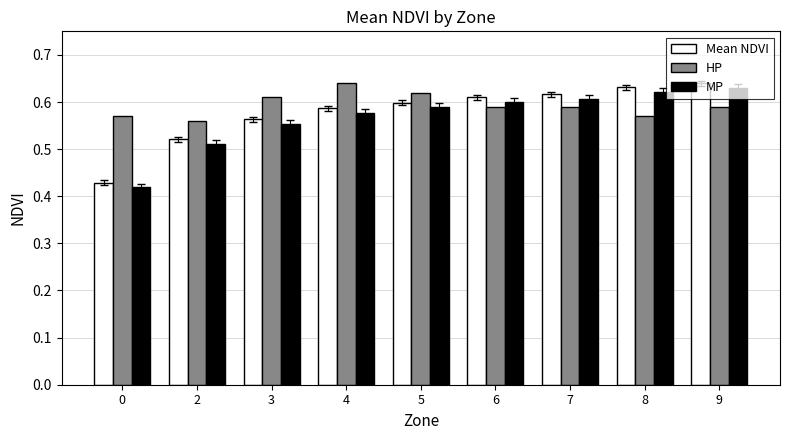

How many Mean NDVI values are between 0 and 1?

9